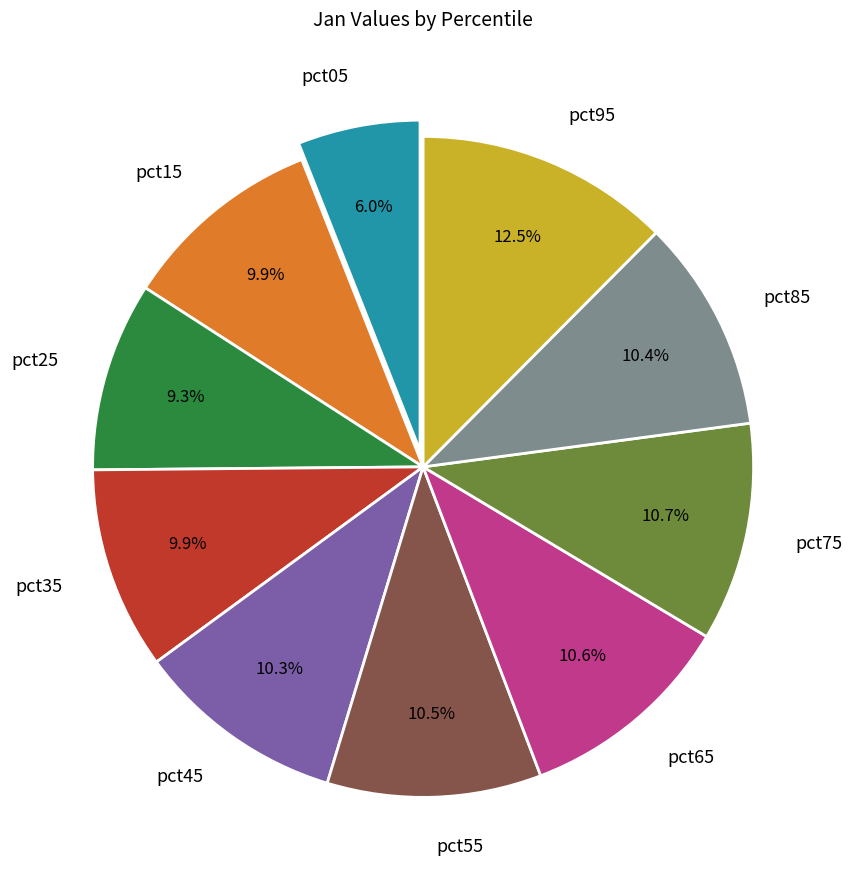

To the nearest percent, what is the difference between the pct25 and pct35 slice percentages?

1%